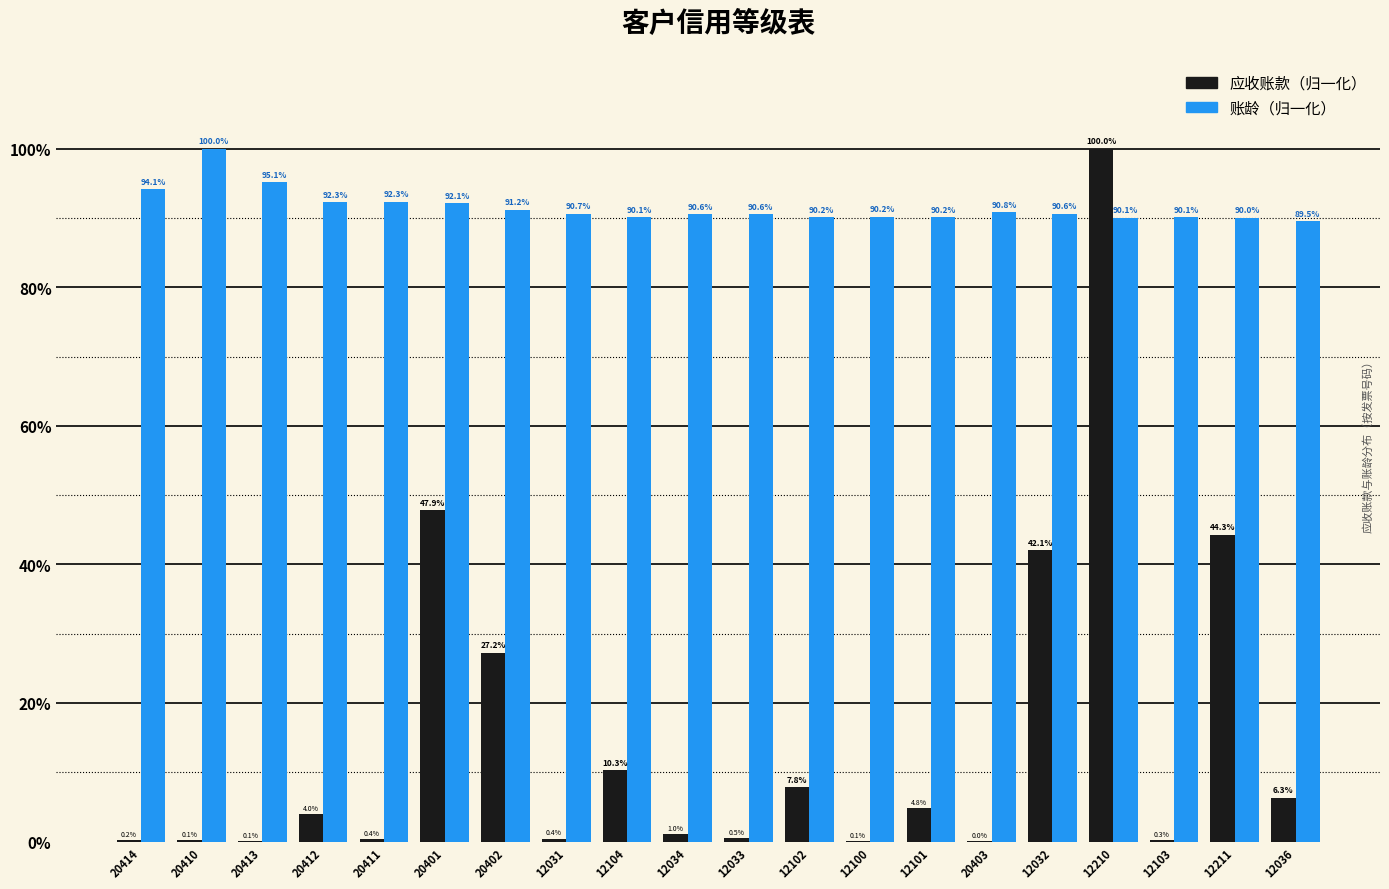

How many distinct data groups are displayed?

2